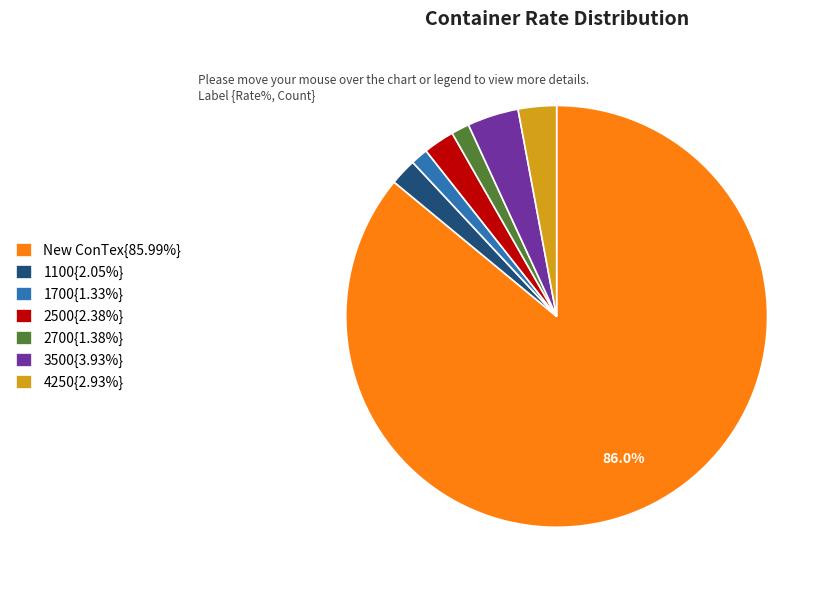

Does New ConTex{85.99%} account for over 50% of the chart?

Yes